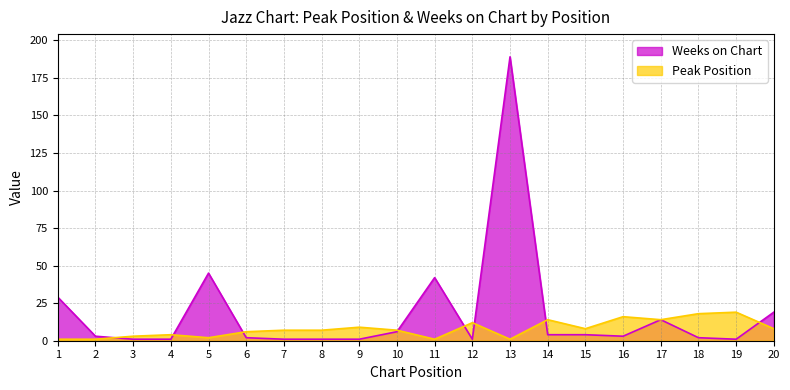

Which series has the largest range (max minus min)?

Weeks on Chart